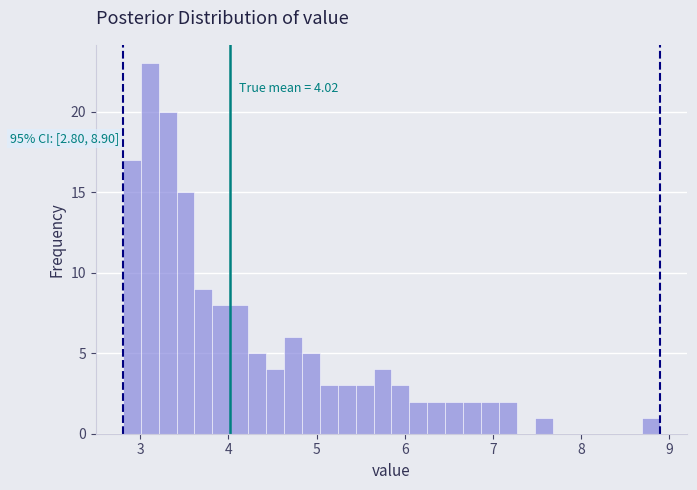

Around what value on the x-axis is the tallest bar? Give the approximate position of its centre, as read against the axis.

3.1